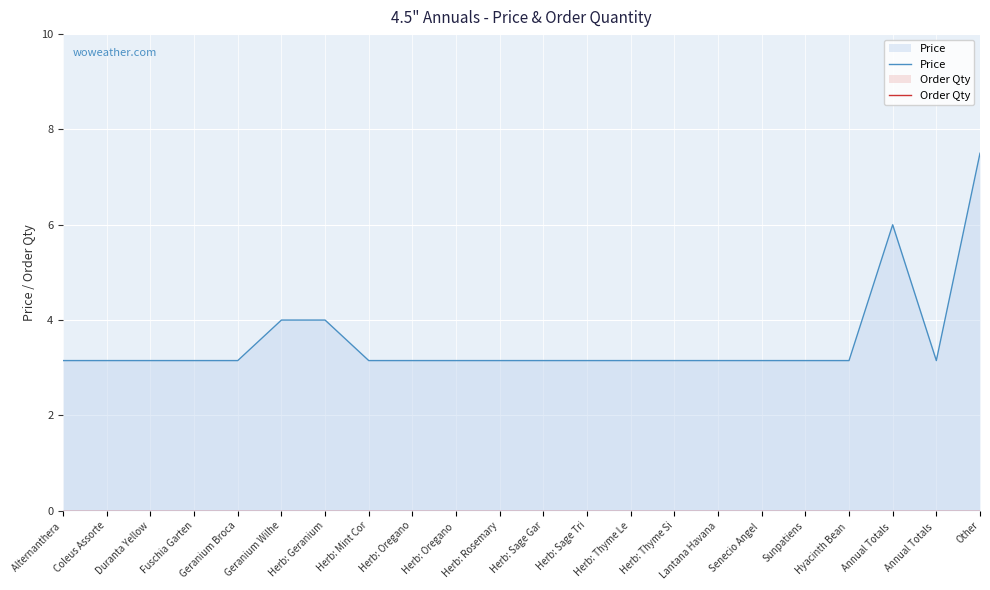

Reading left to right, transcribe all the data shown in this chart.

Price: Alternanthera =3.1	Coleus Assorte=3.1	Duranta Yellow=3.1	Fuschia Garten=3.1	Geranium Broca=3.1	Geranium Wilhe=4.0	Herb: Geranium=4.0	Herb: Mint Cor=3.1	Herb: Oregano=3.1	Herb: Oregano =3.1	Herb: Rosemary=3.1	Herb: Sage Gar=3.1	Herb: Sage Tri=3.1	Herb: Thyme Le=3.1	Herb: Thyme Si=3.1	Lantana Havana=3.1	Senecio Angel =3.1	Sunpatiens=3.1	Hyacinth Bean =3.1	Annual Totals =6.0	Annual Totals =3.1	Other=7.5
Order Qty: Alternanthera =0.0	Coleus Assorte=0.0	Duranta Yellow=0.0	Fuschia Garten=0.0	Geranium Broca=0.0	Geranium Wilhe=0.0	Herb: Geranium=0.0	Herb: Mint Cor=0.0	Herb: Oregano=0.0	Herb: Oregano =0.0	Herb: Rosemary=0.0	Herb: Sage Gar=0.0	Herb: Sage Tri=0.0	Herb: Thyme Le=0.0	Herb: Thyme Si=0.0	Lantana Havana=0.0	Senecio Angel =0.0	Sunpatiens=0.0	Hyacinth Bean =0.0	Annual Totals =0.0	Annual Totals =0.0	Other=0.0